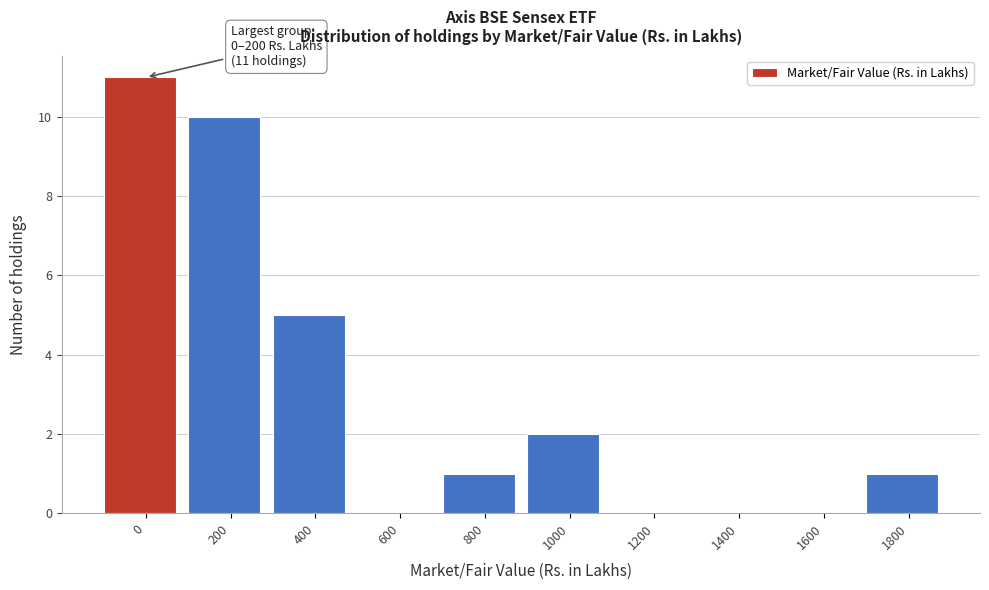

Reading left to right, list all the values displayed in this chart.

0=11	200=10	400=5	600=0	800=1	1000=2	1200=0	1400=0	1600=0	1800=1